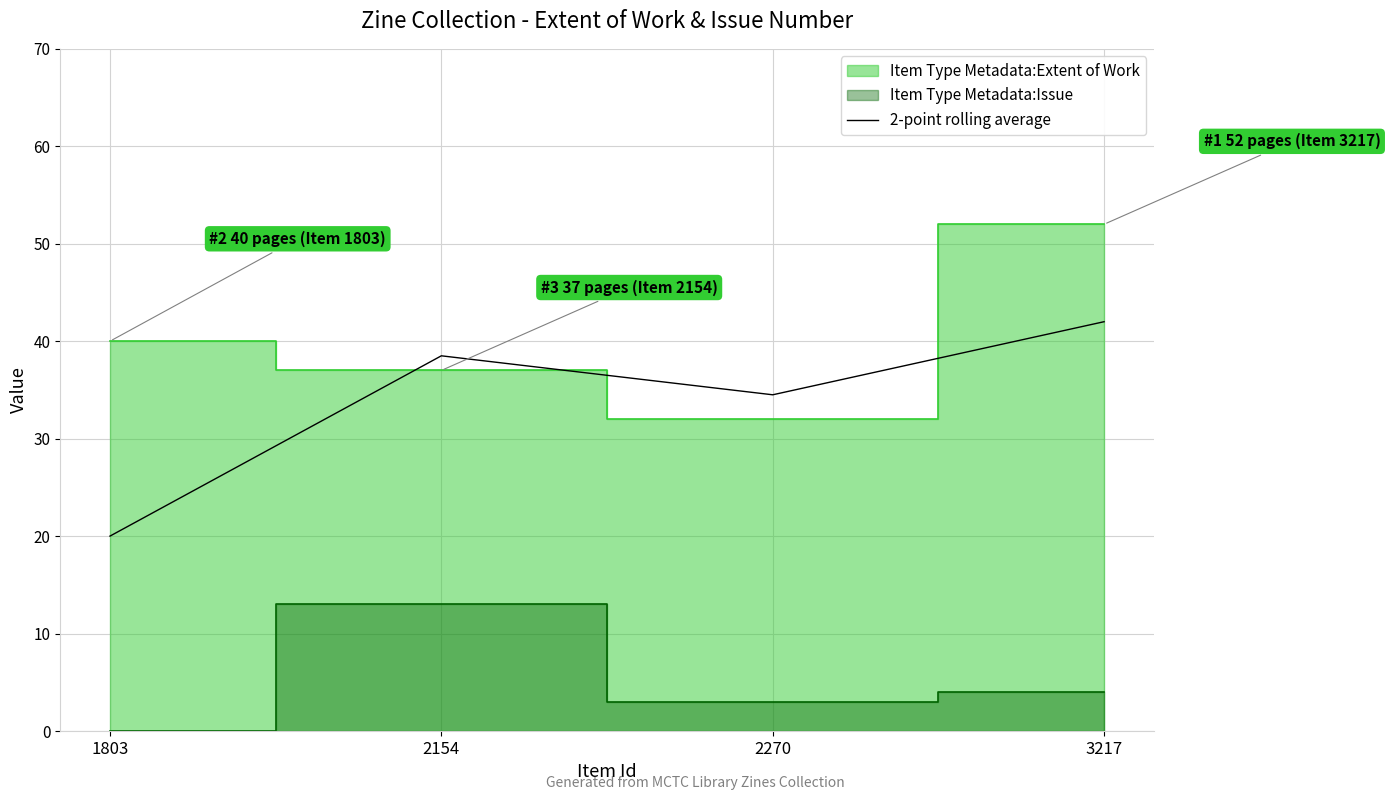

Which label corresponds to the smallest value in the chart?

1803